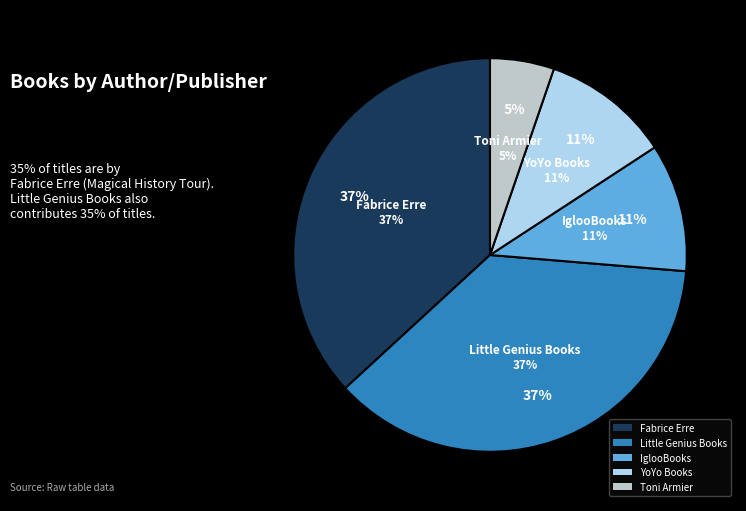

True or false: Toni Armier accounts for 5% of the total.

True